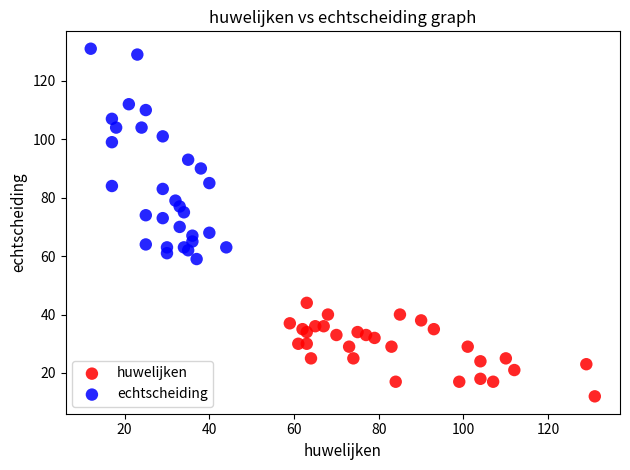

Which series has the largest Y range (max minus min)?

echtscheiding